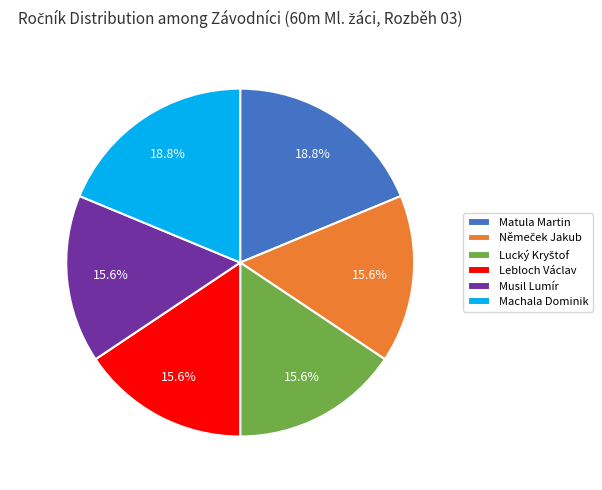

How many slices are in this pie chart?

6